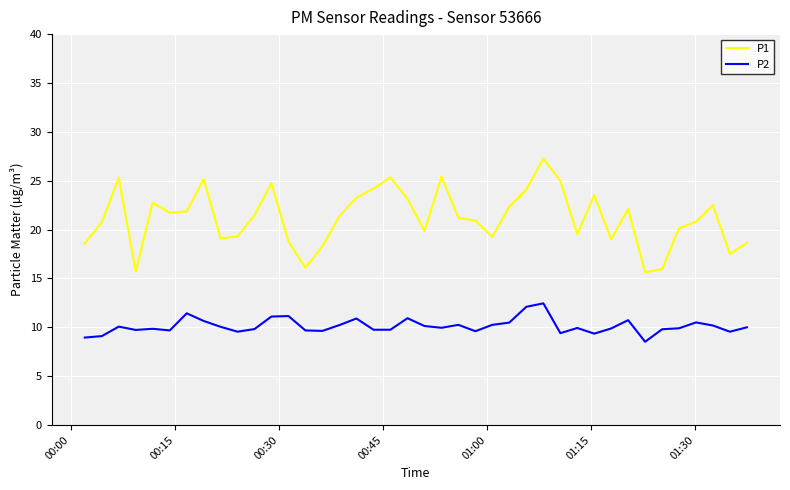

What is the minimum value for P2?

8.5